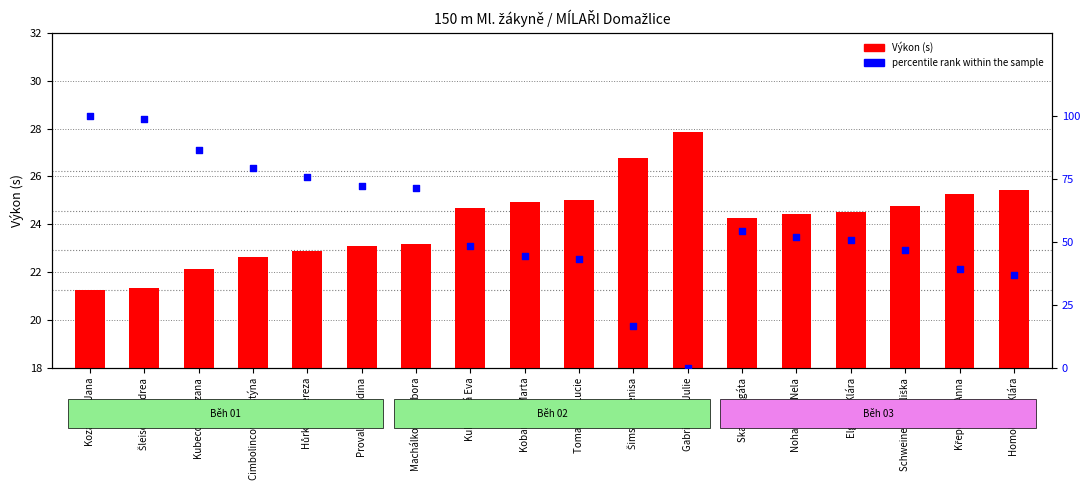

What are all the series names shown in the legend?

Výkon (s), percentile rank within the sample